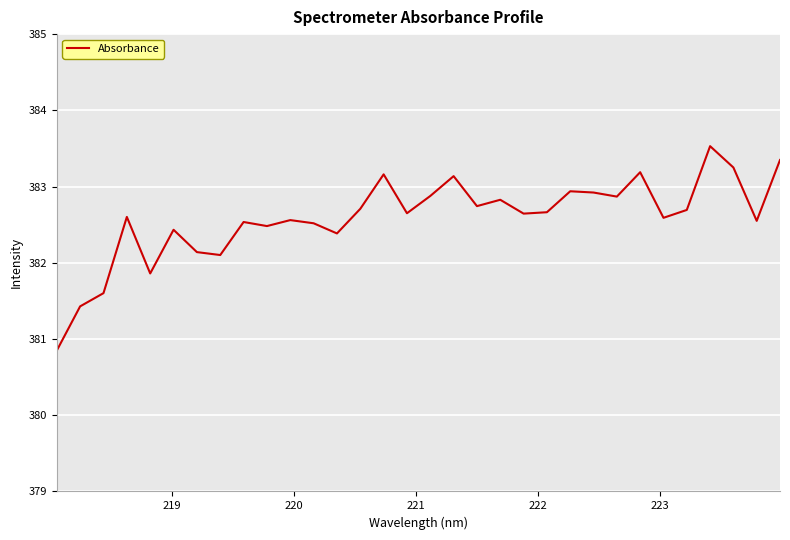

What is the minimum value shown in the chart?

380.8